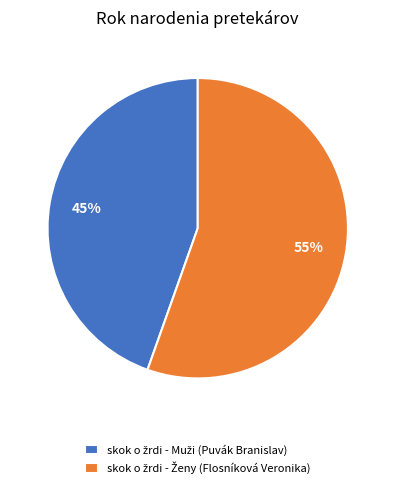

Is there a majority slice in this chart?

Yes